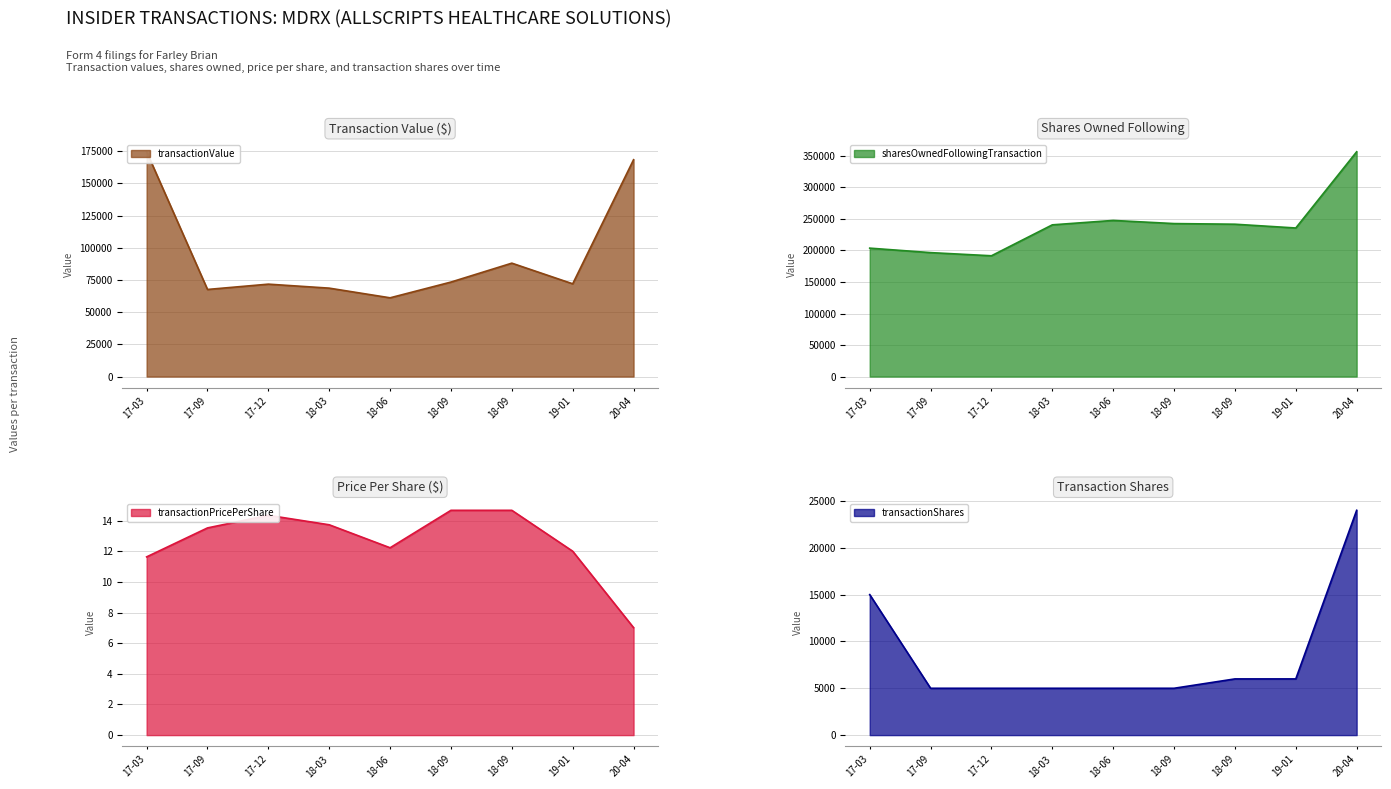

What is the sum of the sharesOwnedFollowingTransaction values at 17-03 and 18-06?

451386.0